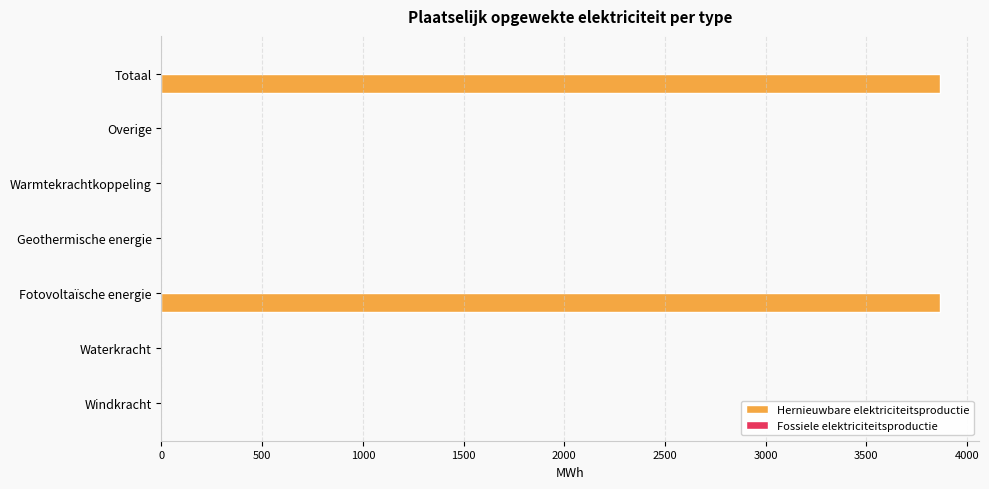

The chart shows a value of 6395.5 at Fotovoltaïsche energie. True or false?

False